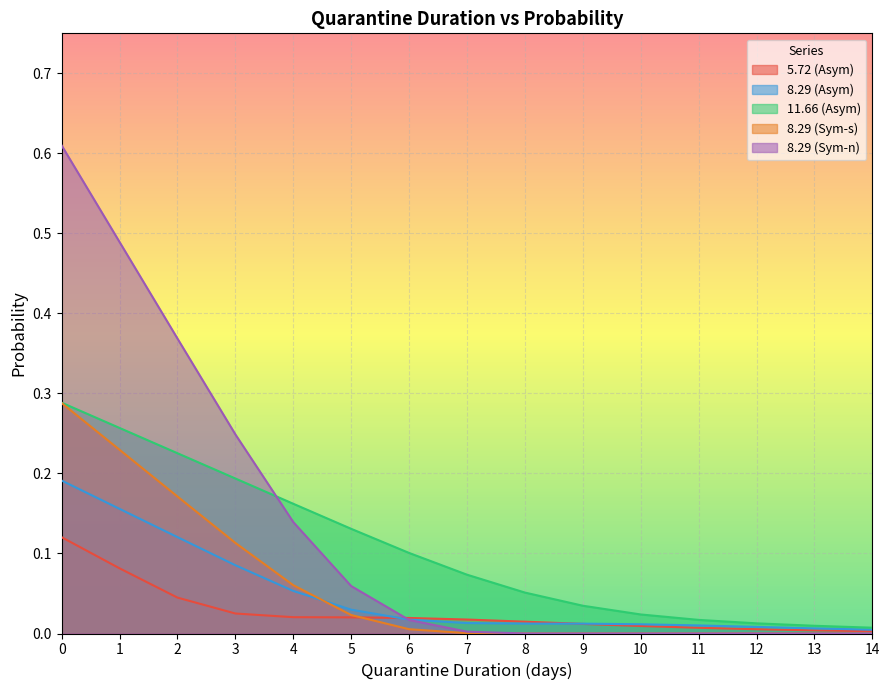

What is the difference between the maximum and second lowest values in the 8.29 (Sym-s) series?

0.3